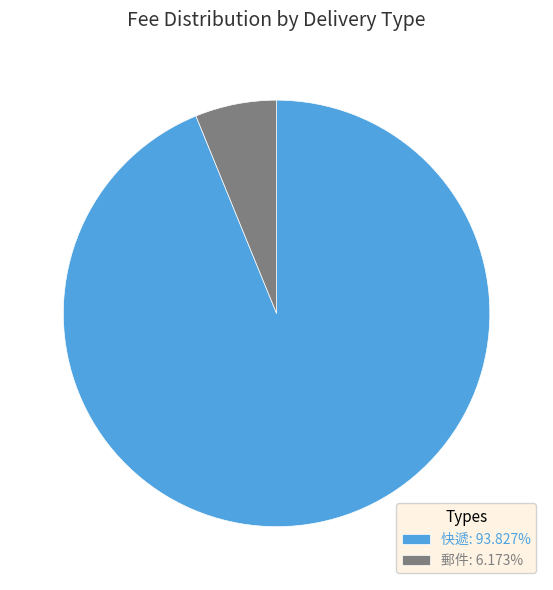

Is there a majority slice in this chart?

Yes